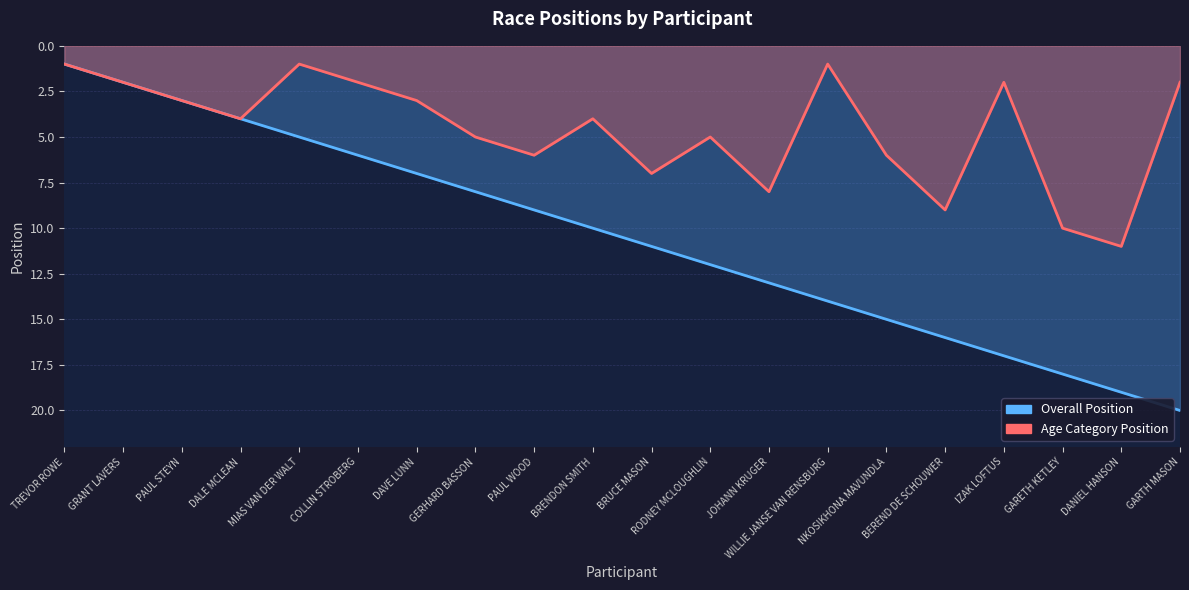

How many interior local valleys does the Age Category Position series have?

5